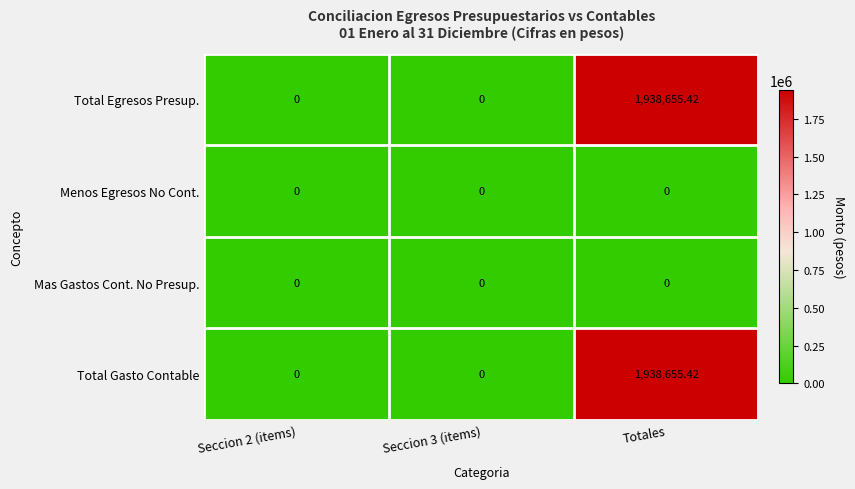

At which category is the sum across all series the highest?

Totales